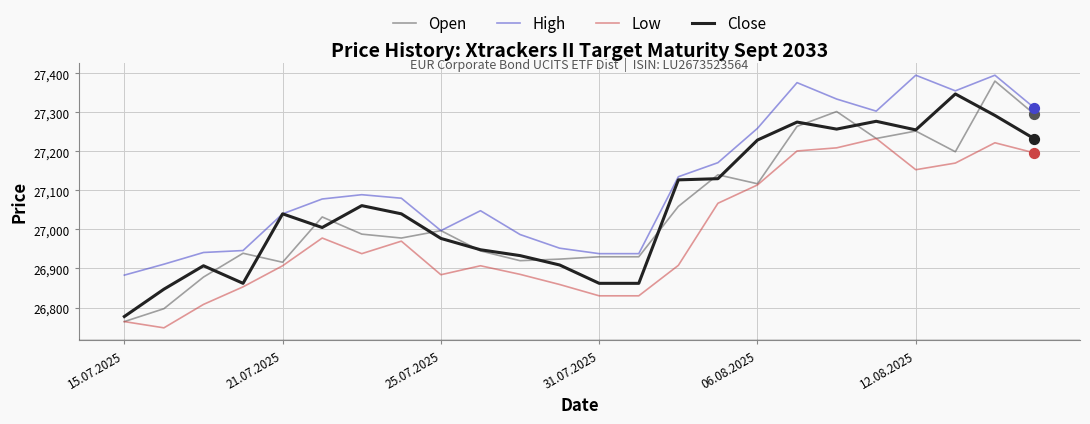

Which series has the widest spread of values?

Open